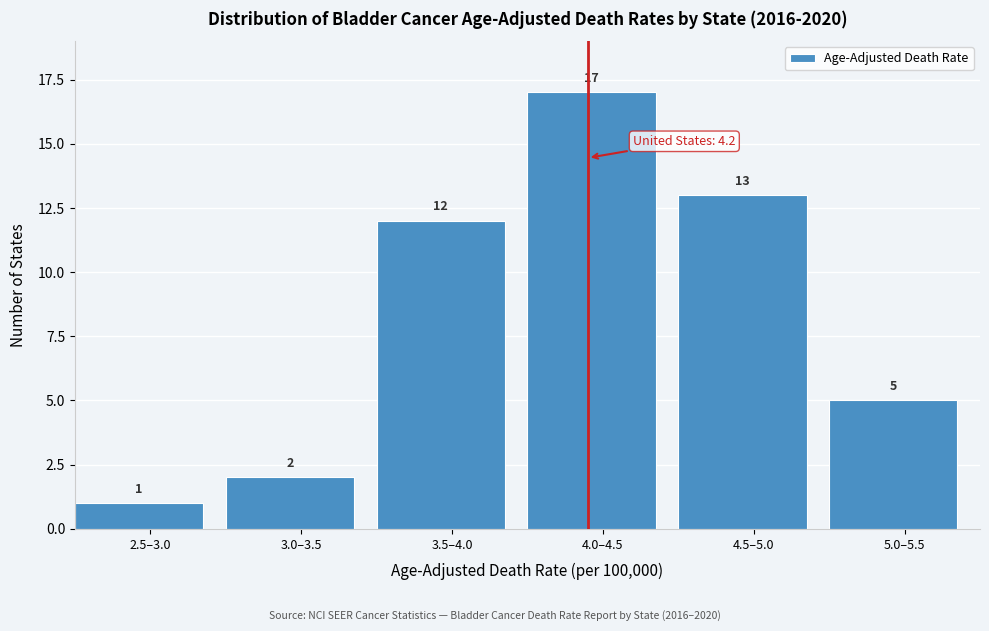

Reading left to right, transcribe all the data shown in this chart.

2.5–3.0=1	3.0–3.5=2	3.5–4.0=12	4.0–4.5=17	4.5–5.0=13	5.0–5.5=5